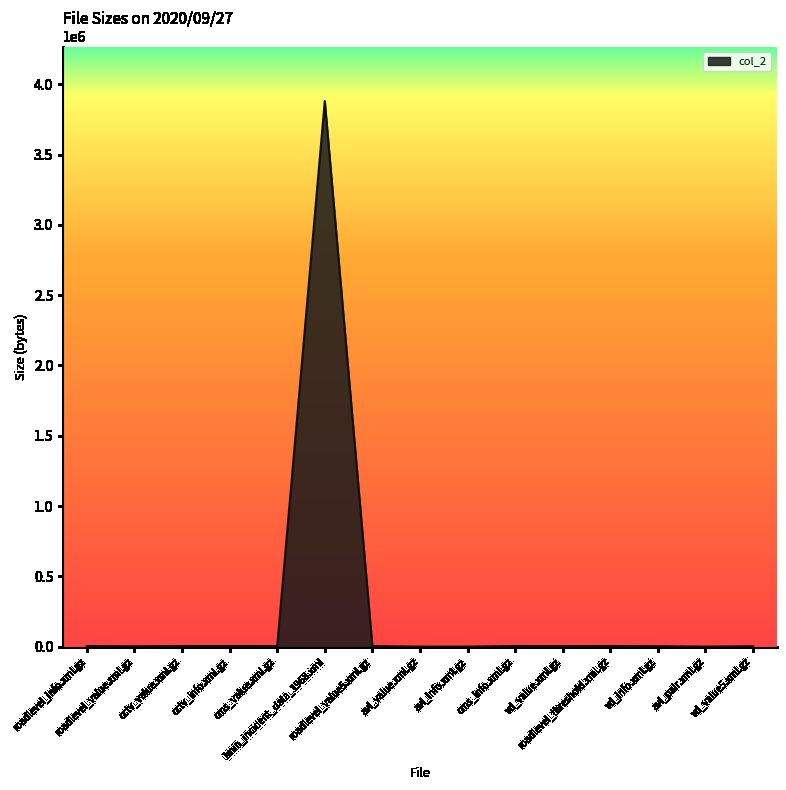

What is the maximum value shown in the chart?

3879969